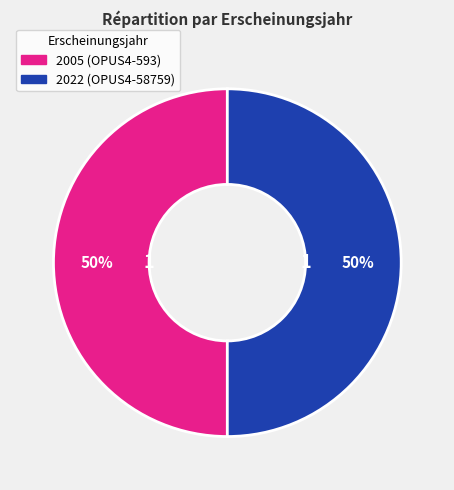

Combined, do 2022 and 2005 account for over 50%?

Yes